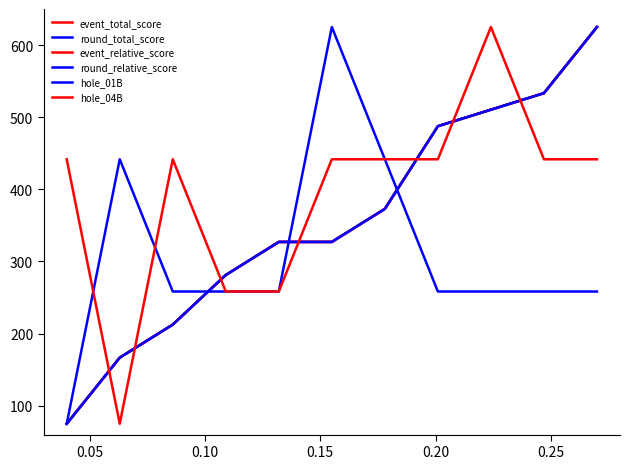

Does the chart display data point markers on the line(s)?

No